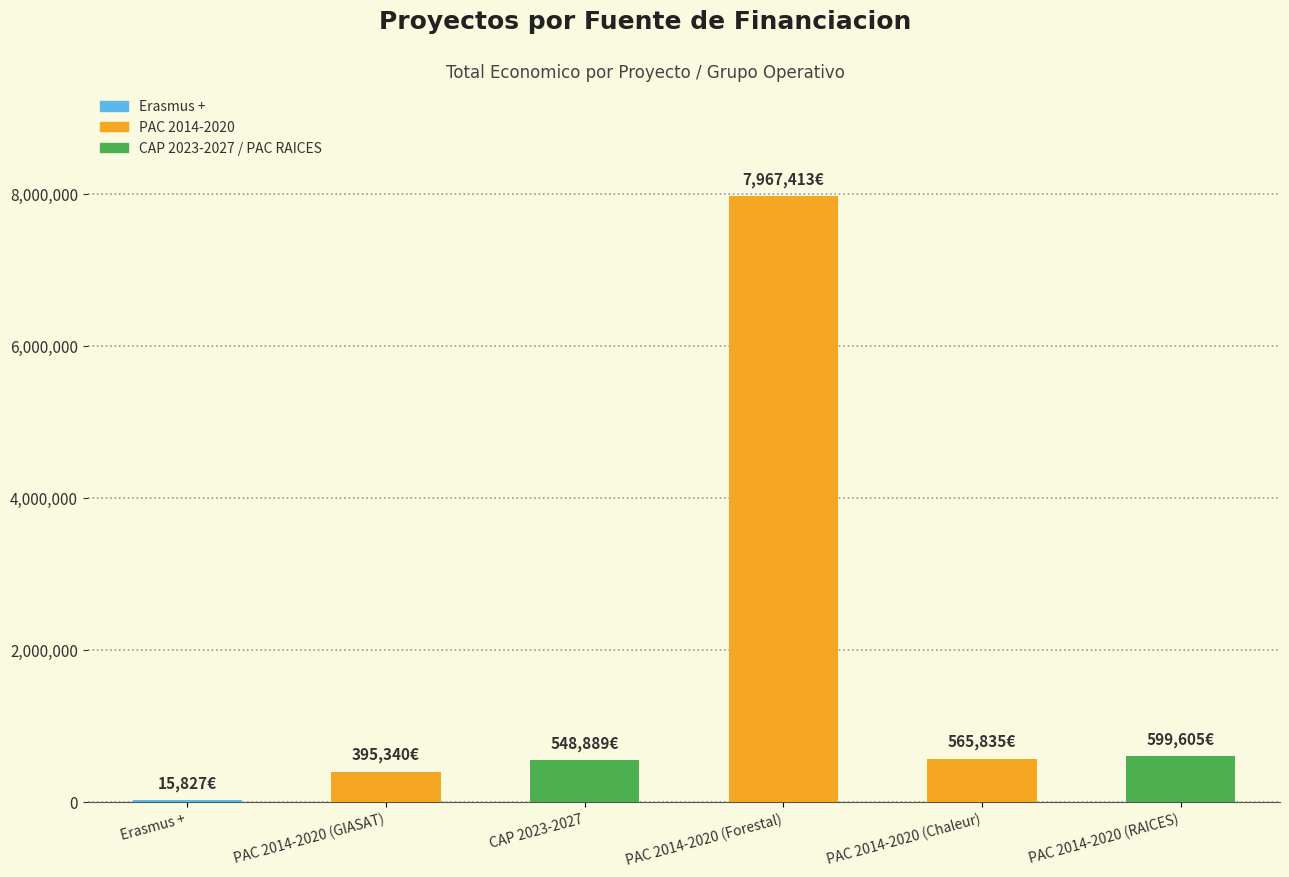

The value at CAP 2023-2027 is 918510. True or false?

False